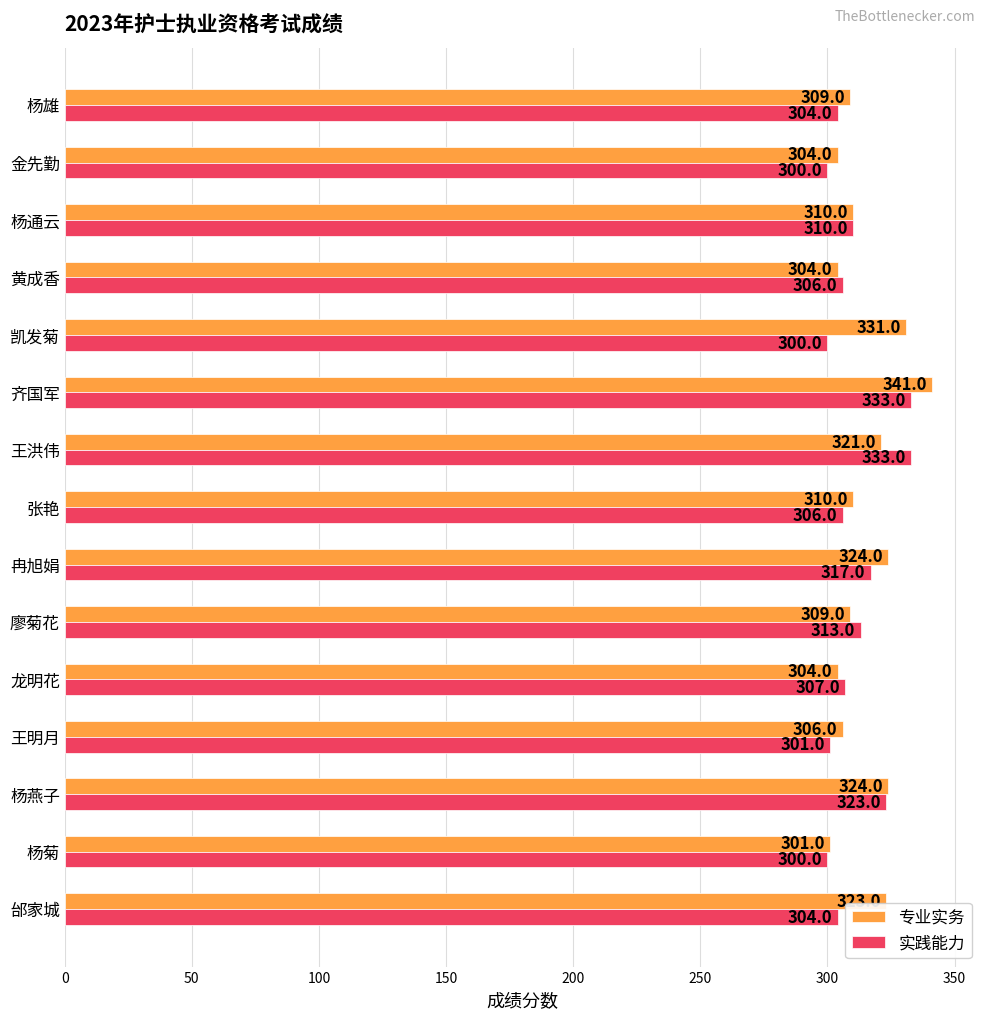

Rank the series by their average value, from highest to lowest.

专业实务, 实践能力